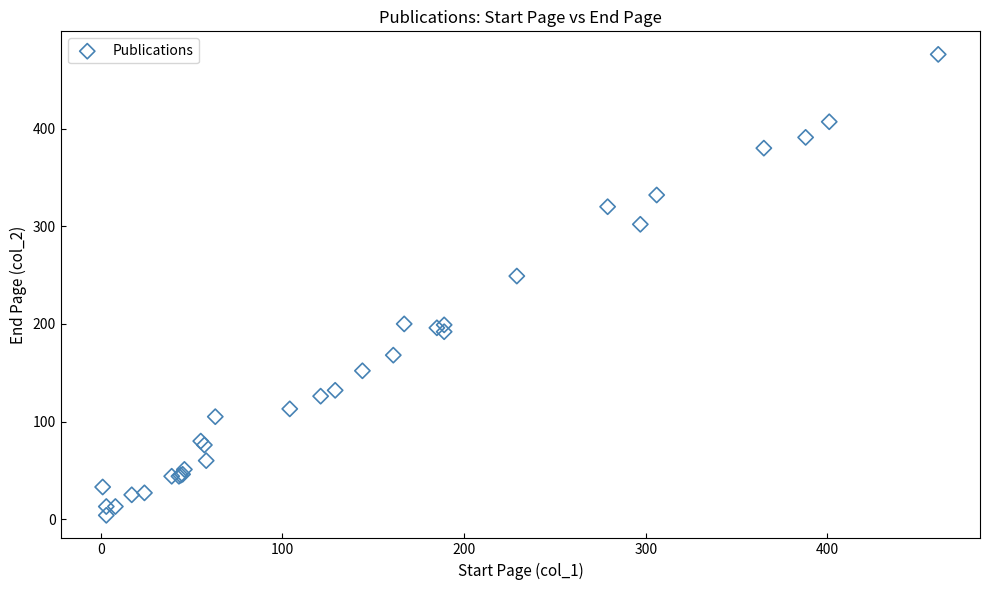

What Y value in the scatter plot is closest to 240?

249